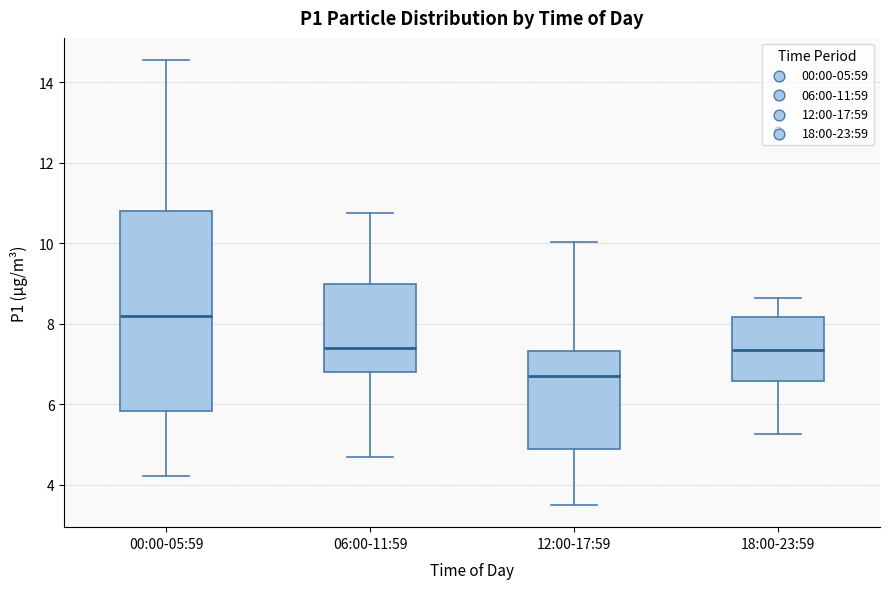

Which box has the highest median line?

00:00-05:59